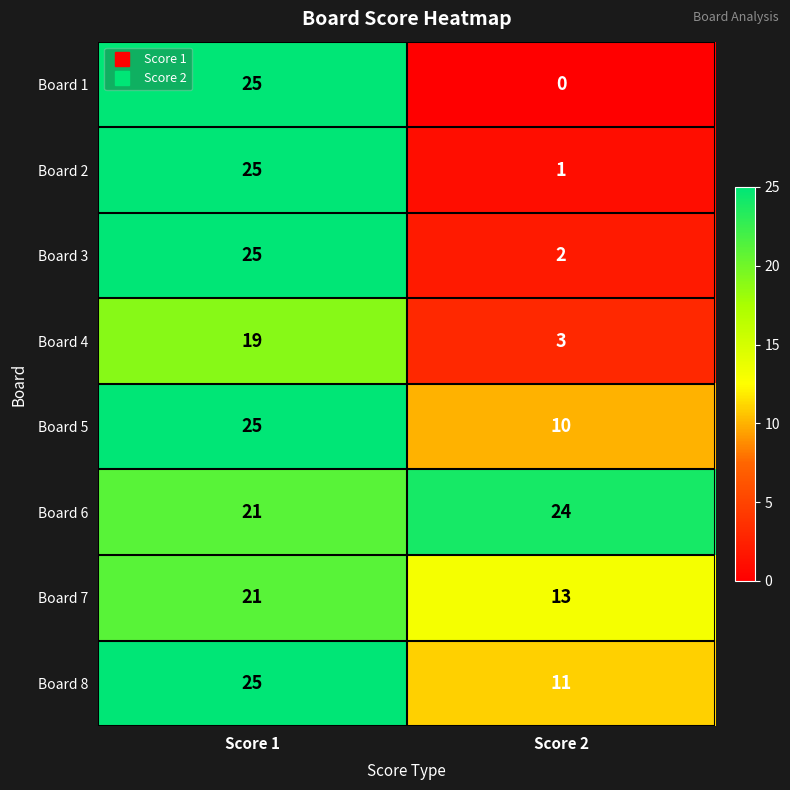

Reading left to right, what are all the values shown in this chart?

Board 1: Score 1=25	Score 2=0
Board 2: Score 1=25	Score 2=1
Board 3: Score 1=25	Score 2=2
Board 4: Score 1=19	Score 2=3
Board 5: Score 1=25	Score 2=10
Board 6: Score 1=21	Score 2=24
Board 7: Score 1=21	Score 2=13
Board 8: Score 1=25	Score 2=11